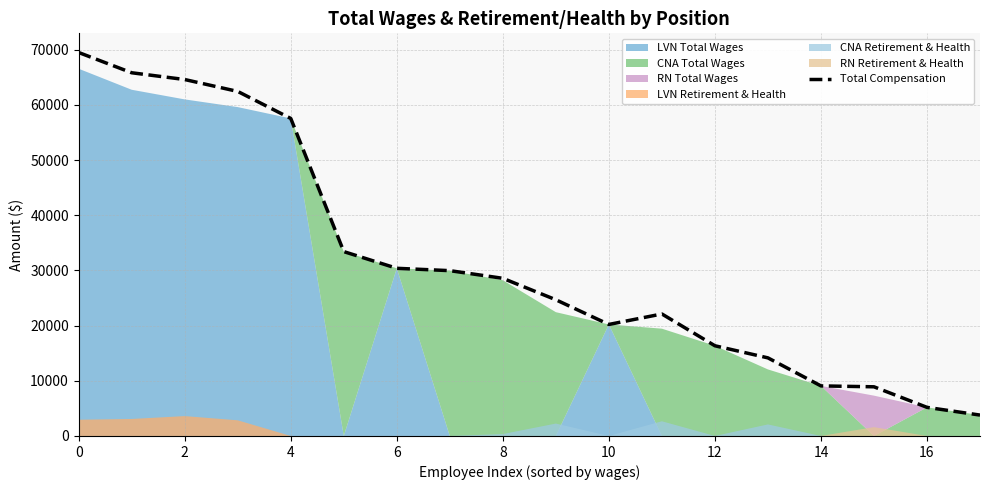

What is the value of the 9th point from the left?

28566